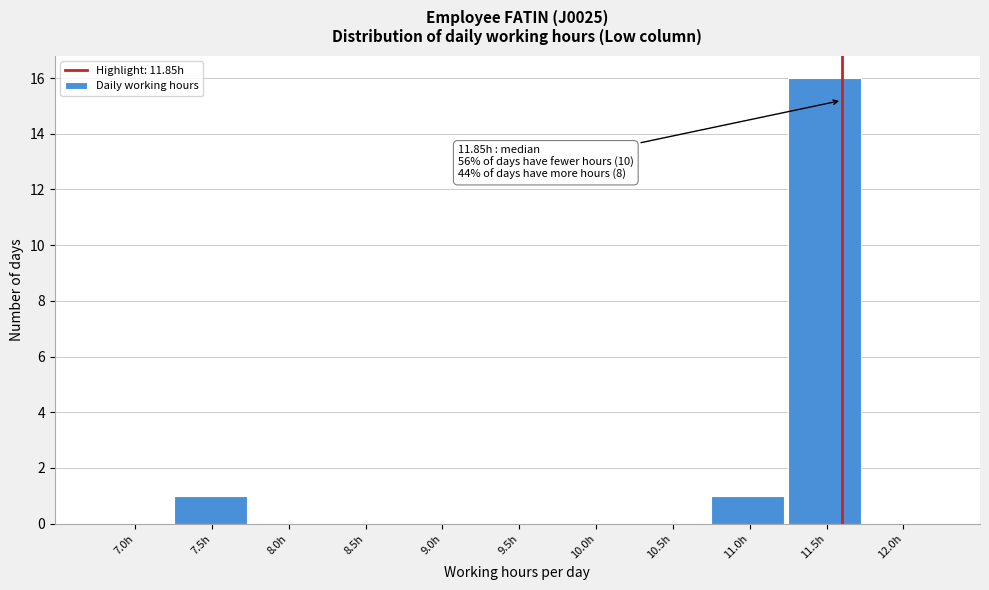

Reading left to right, extract all data points from this chart.

7.0h=0	7.5h=1	8.0h=0	8.5h=0	9.0h=0	9.5h=0	10.0h=0	10.5h=0	11.0h=1	11.5h=16	12.0h=0